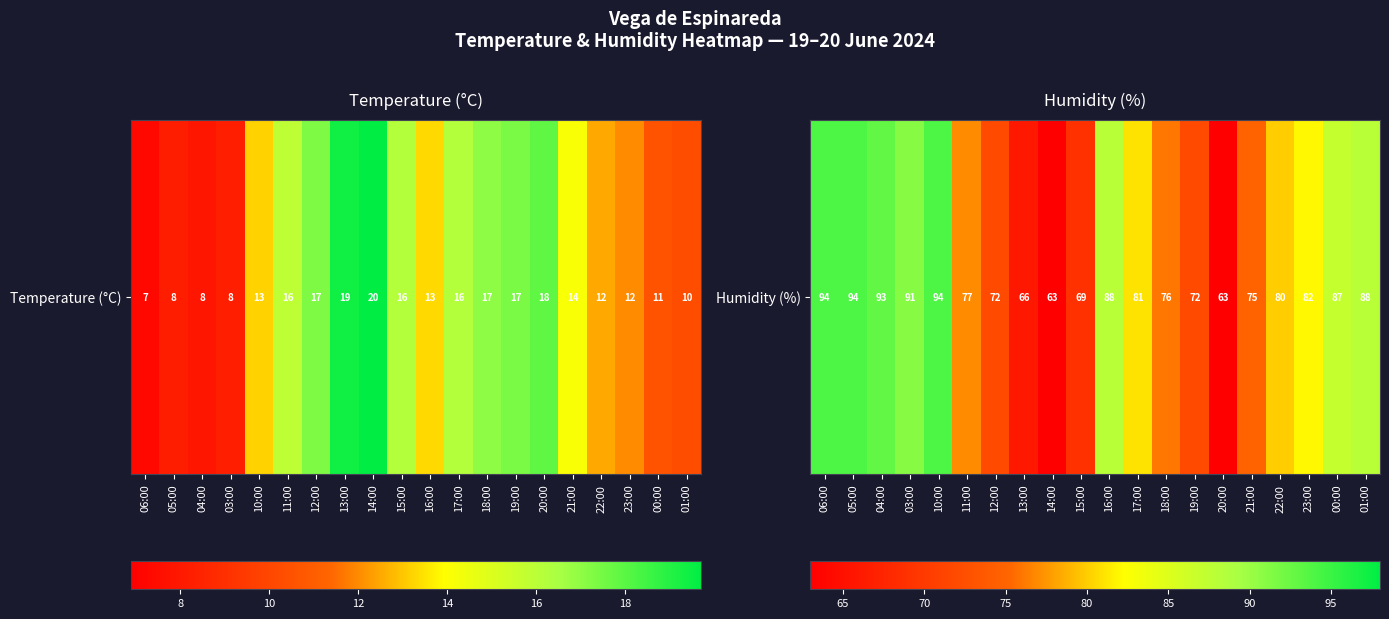

Count the number of data series in this chart.

1